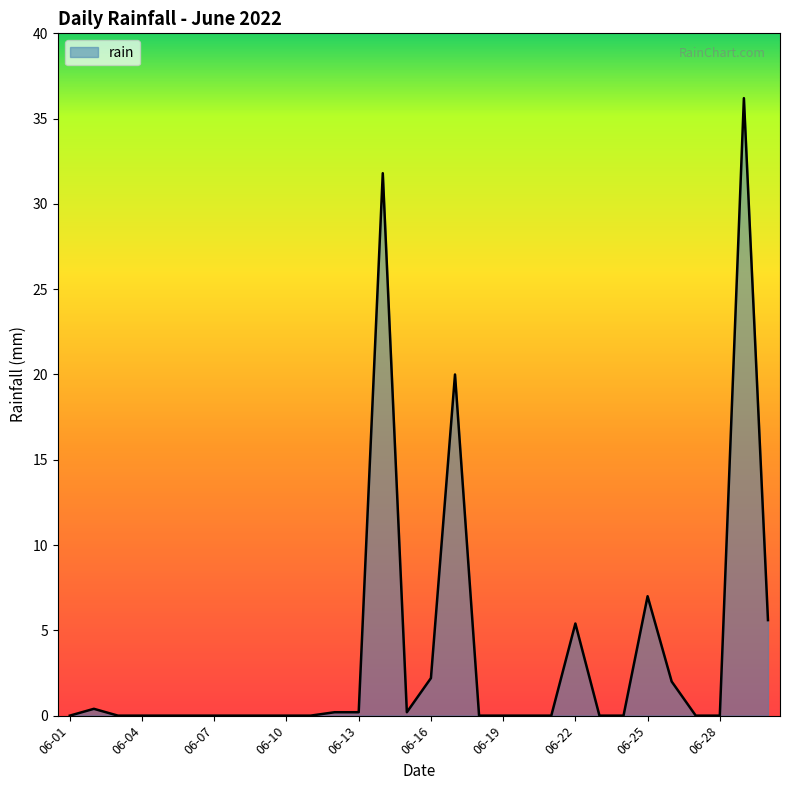

How many lines are shown in the chart?

1